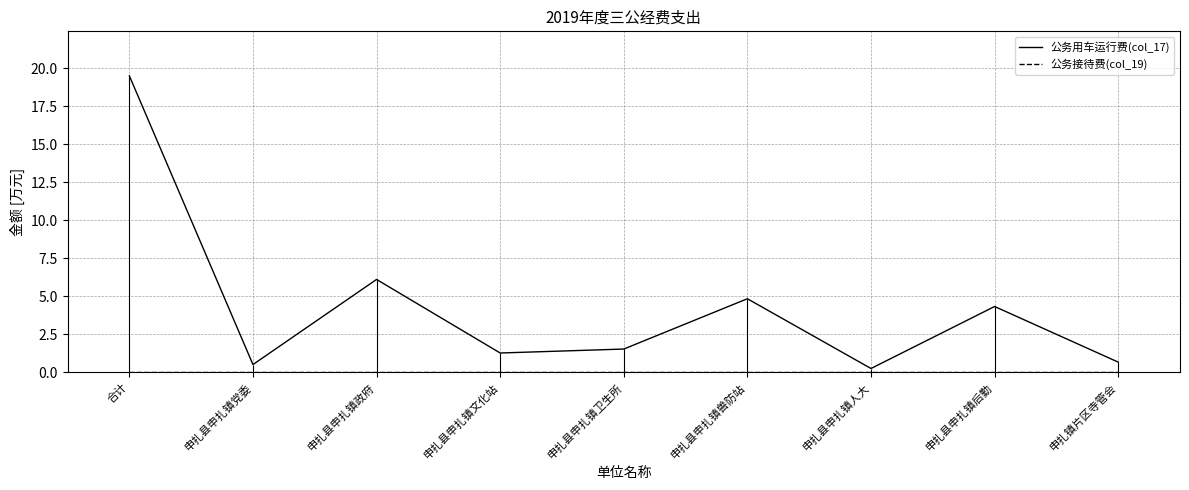

At 申扎县申扎镇兽防站, list the series in order from largest to smallest.

公务用车运行费(col_17), 公务接待费(col_19)